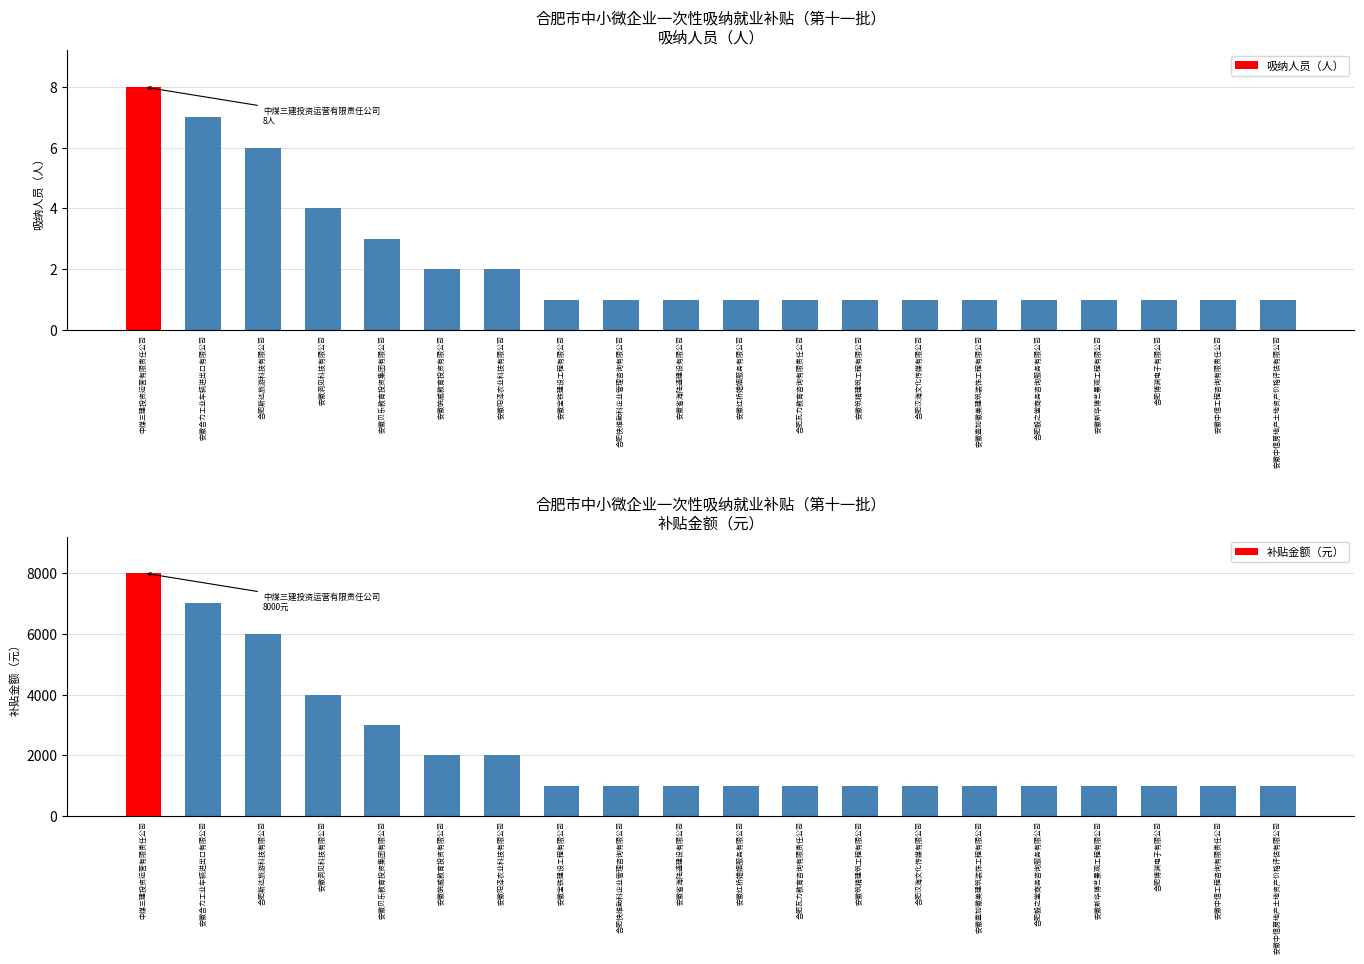

What is the label of the 19th bar from the right?

安徽合力工业车辆进出口有限公司